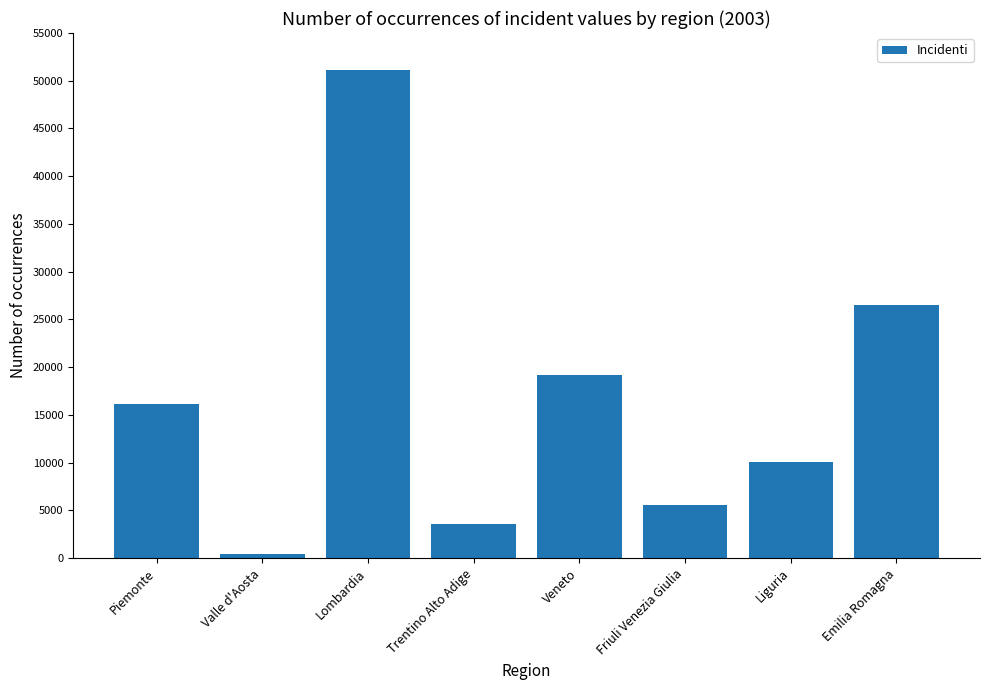

True or false: the data shows 16111 at Piemonte.

True